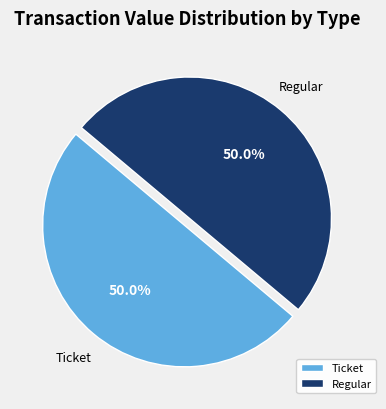

Approximately how many times larger is the value at Regular compared to Ticket?

1.0